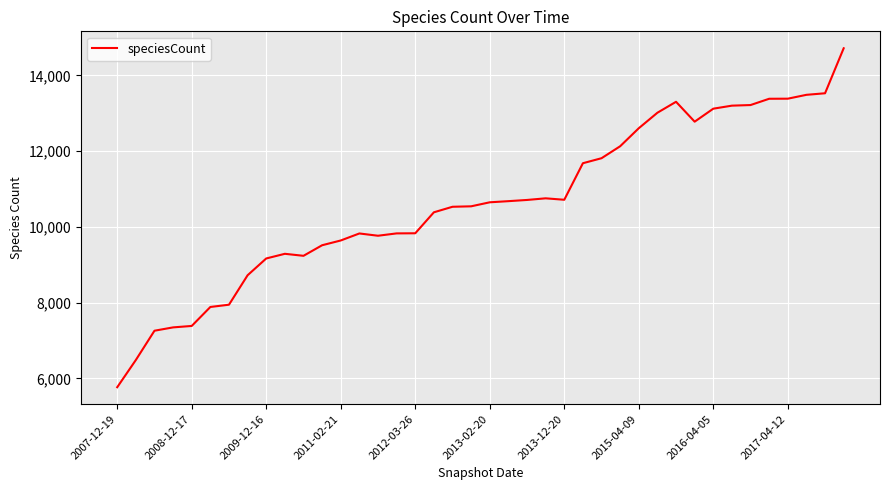

What is the difference between the maximum and minimum values?

8950